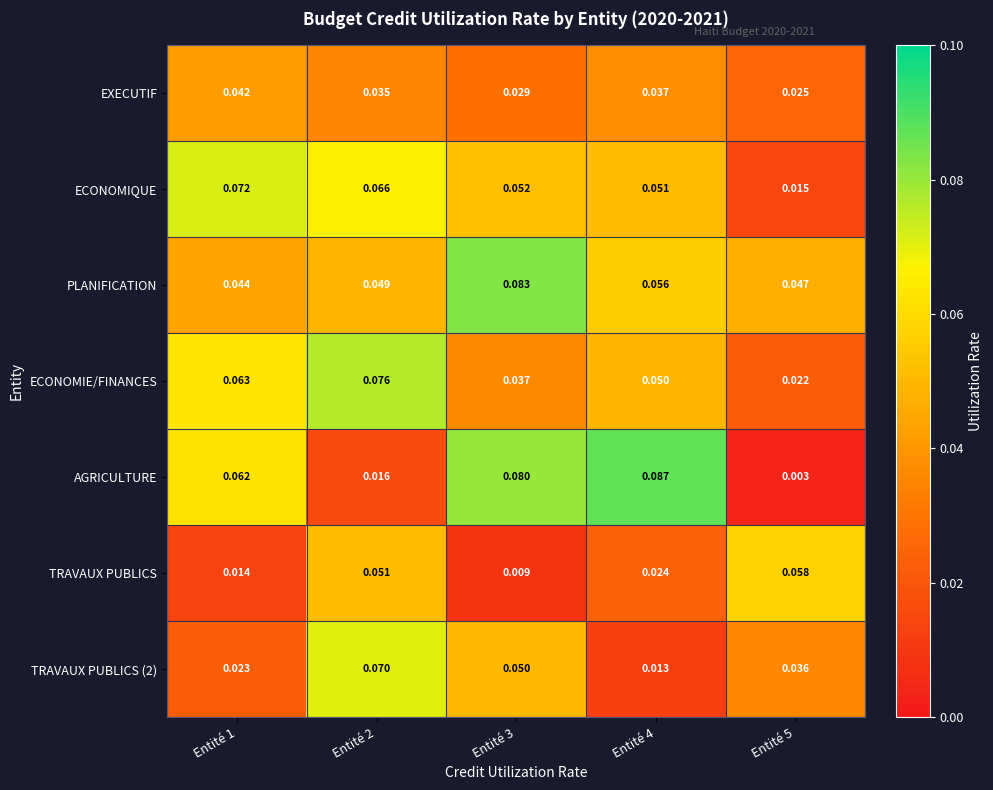

At which category is the sum across all series the highest?

Entité 2